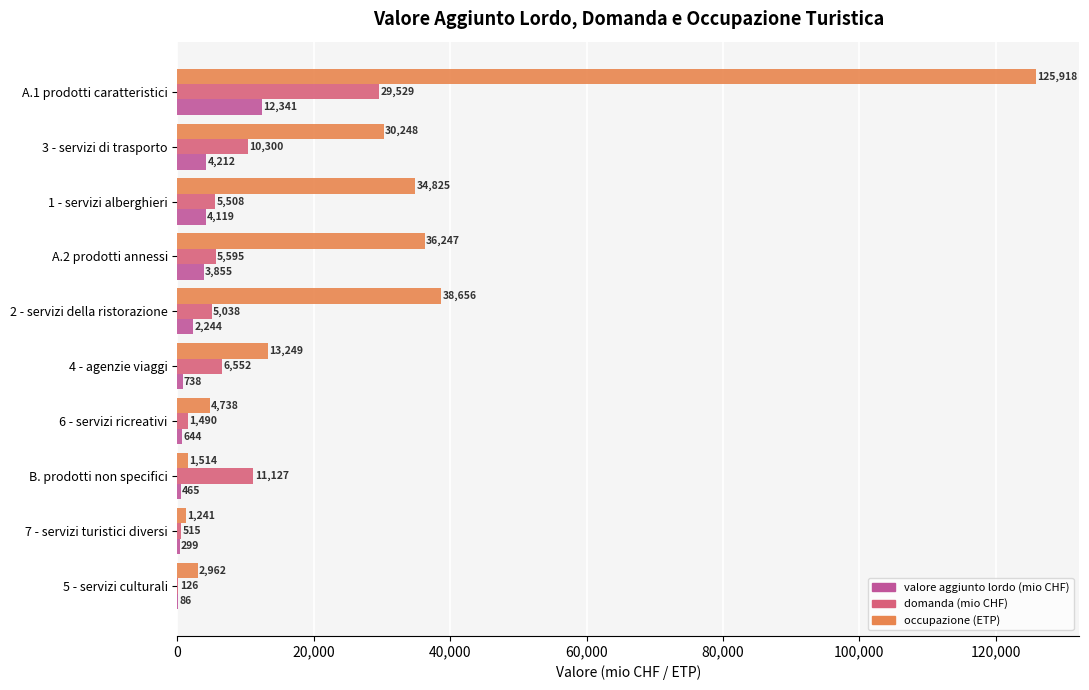

At which label does occupazione (ETP) reach its peak?

A.1 prodotti caratteristici